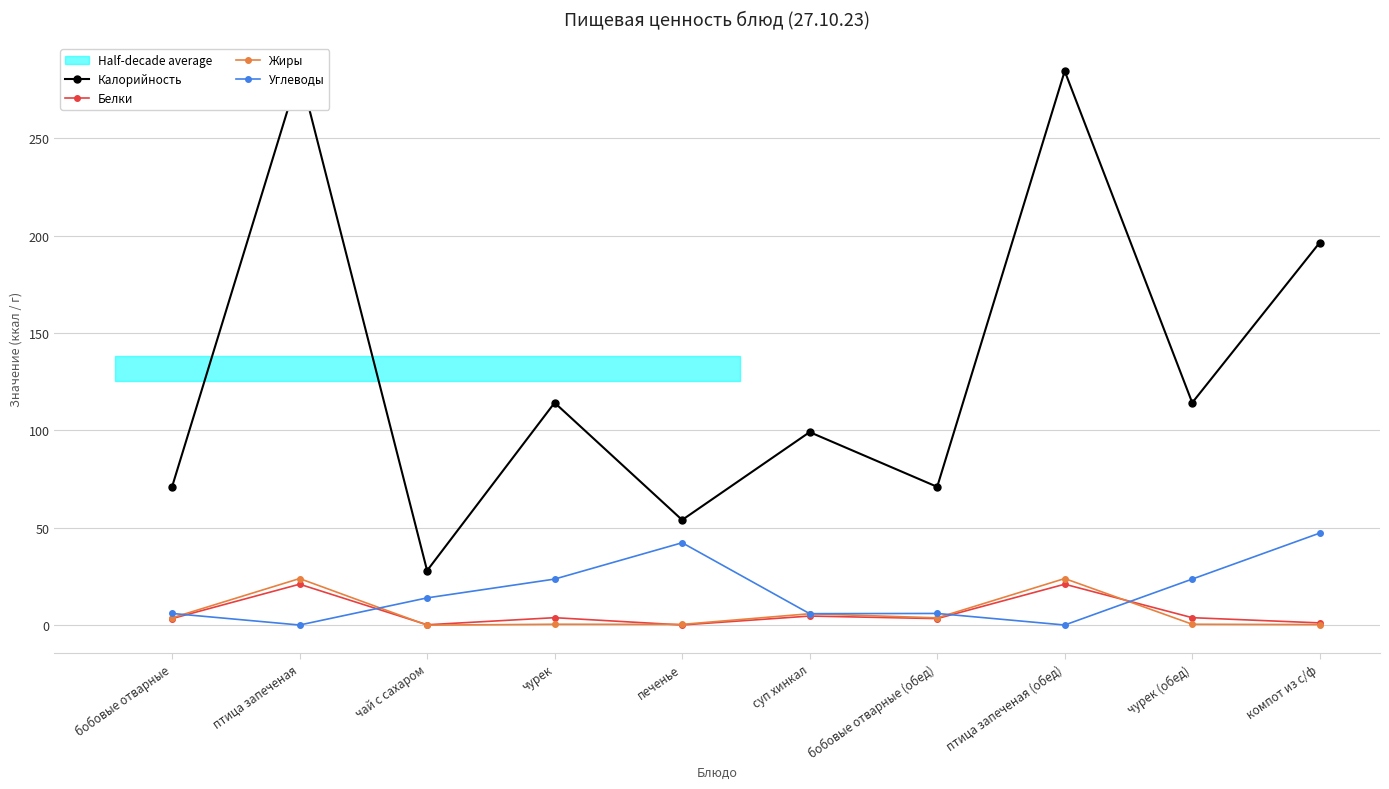

What is the difference between the Жиры values at чурек and птица запеченая?

23.5